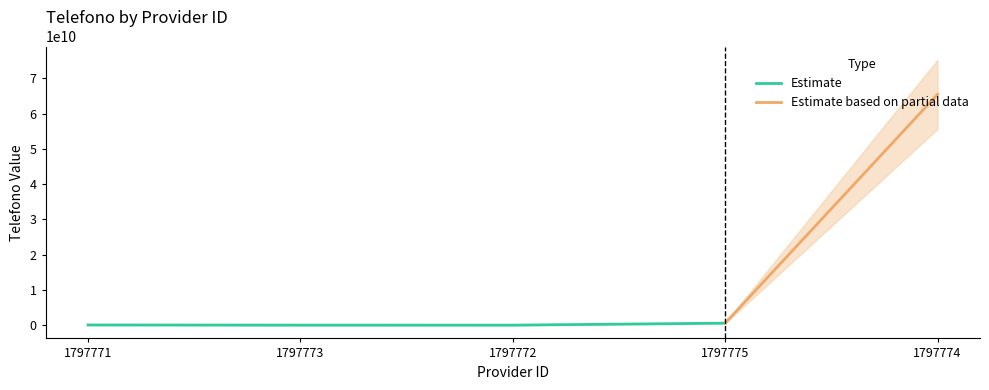

Rank the categories by value from highest to lowest.

1797774, 1797775, 1797771, 1797773, 1797772